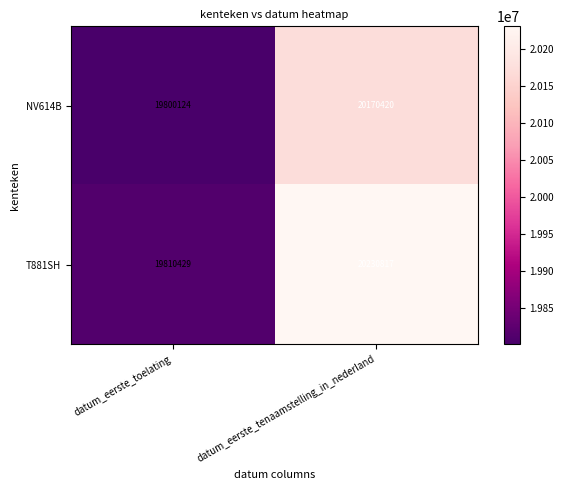

What is the maximum value for NV614B?

20170420